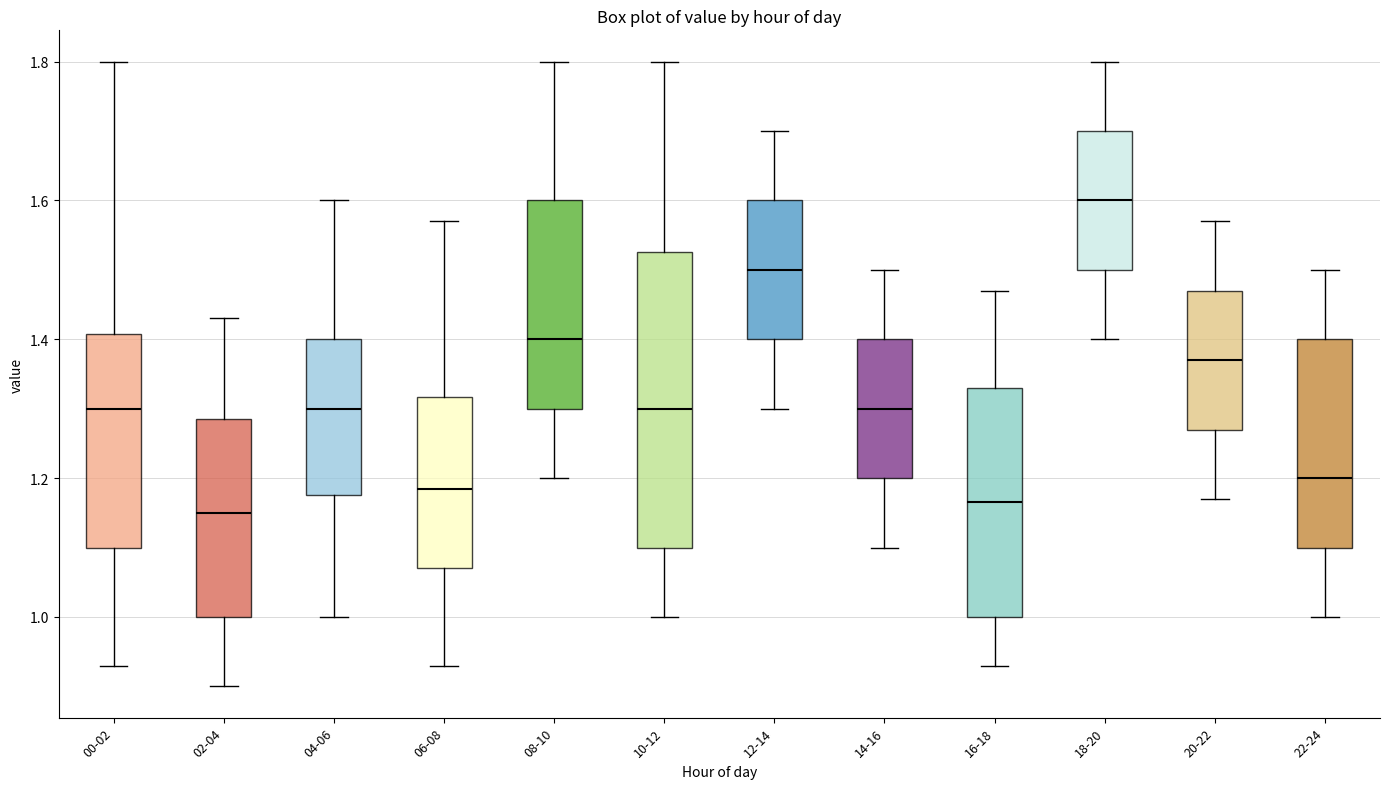

Reading left to right, read every box against the y-axis: the position of its median line, the range the box covers, and the ends of its whiskers. The values are not printed on the chart, so give them approximately, as read against the axis.

00-02: median 1.30, box 1.10 to 1.40, whiskers 0.94 to 1.80
02-04: median 1.16, box 1.00 to 1.28, whiskers 0.90 to 1.44
04-06: median 1.30, box 1.18 to 1.40, whiskers 1.00 to 1.60
06-08: median 1.18, box 1.08 to 1.32, whiskers 0.94 to 1.58
08-10: median 1.40, box 1.30 to 1.60, whiskers 1.20 to 1.80
10-12: median 1.30, box 1.10 to 1.52, whiskers 1.00 to 1.80
12-14: median 1.50, box 1.40 to 1.60, whiskers 1.30 to 1.70
14-16: median 1.30, box 1.20 to 1.40, whiskers 1.10 to 1.50
16-18: median 1.16, box 1.00 to 1.34, whiskers 0.94 to 1.48
18-20: median 1.60, box 1.50 to 1.70, whiskers 1.40 to 1.80
20-22: median 1.38, box 1.28 to 1.48, whiskers 1.18 to 1.58
22-24: median 1.20, box 1.10 to 1.40, whiskers 1.00 to 1.50